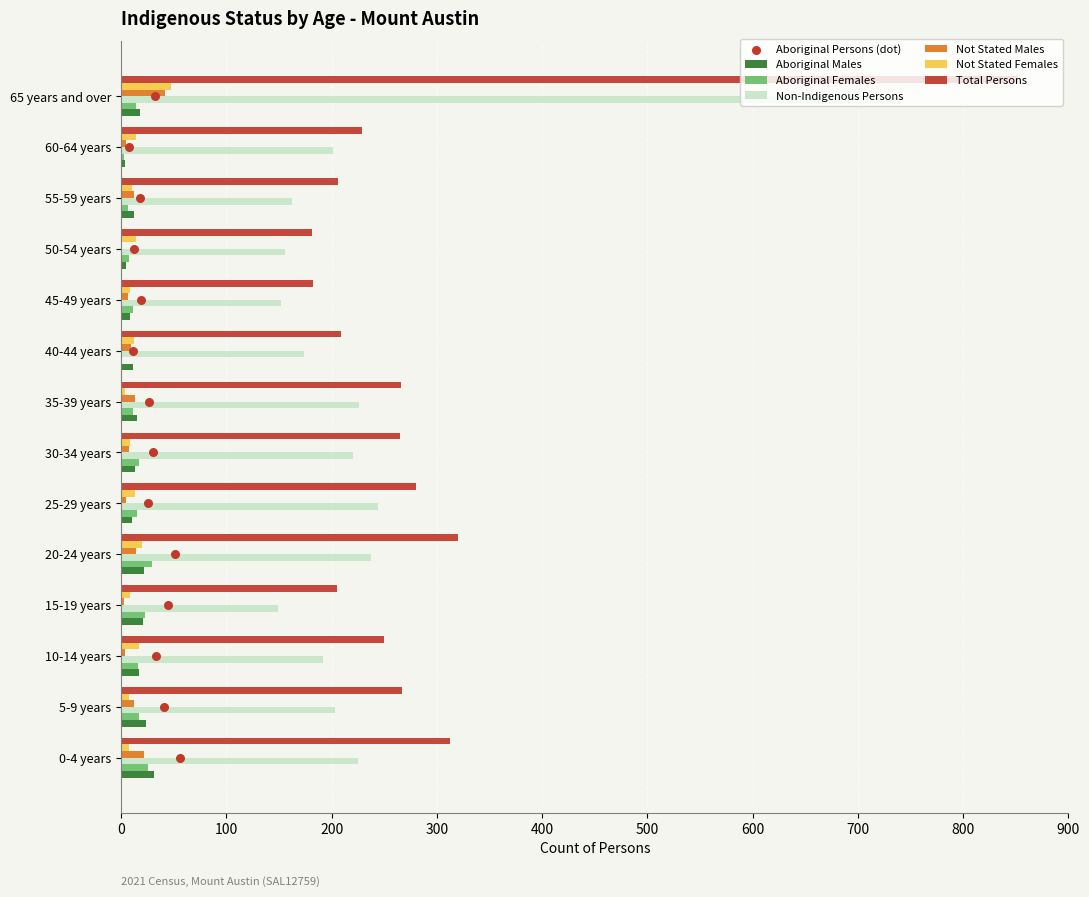

Which series contains the highest Y value?

Total Persons